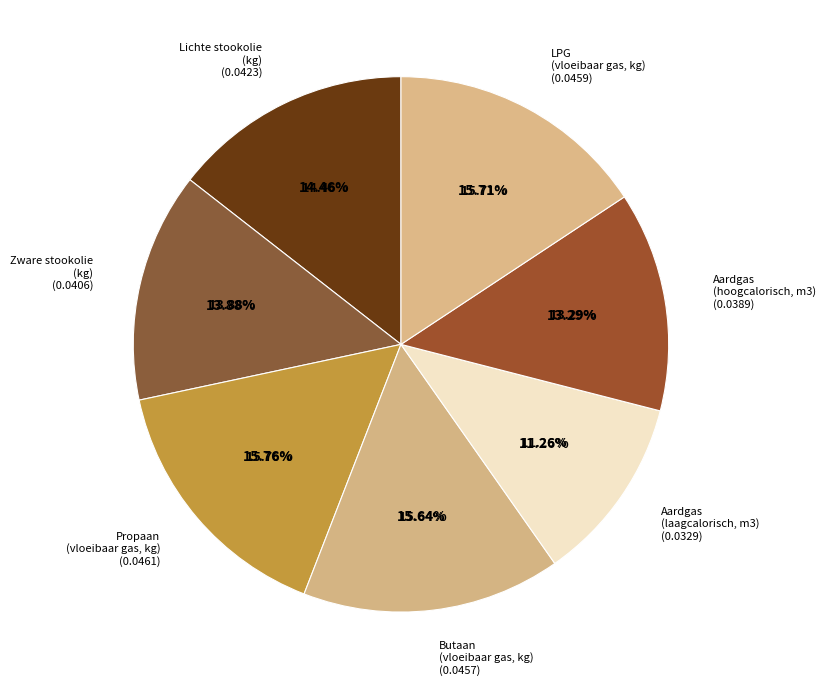

What percentage is NOT represented by Zware stookolie
(kg)?

86.1%